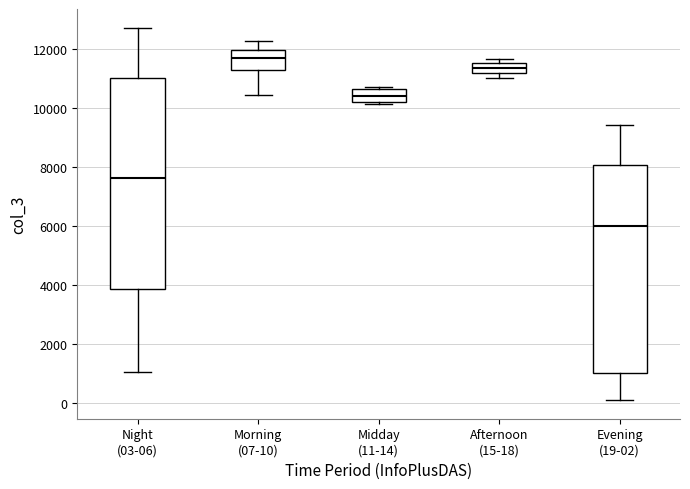

Reading left to right, transcribe this box plot: for each box, give where its median line is, the range the box spans, and where its two whiskers end, as read against the y-axis. The values are not printed on the chart, so give them approximately, as read against the axis.

Night (03-06): median 7600, box 3800 to 11000, whiskers 1000 to 12800
Morning (07-10): median 11800, box 11200 to 12000, whiskers 10400 to 12200
Midday (11-14): median 10400, box 10200 to 10600, whiskers 10200 to 10800
Afternoon (15-18): median 11400, box 11200 to 11600, whiskers 11000 to 11600 (just above the box's upper edge)
Evening (19-02): median 6000, box 1000 to 8000, whiskers 200 to 9400